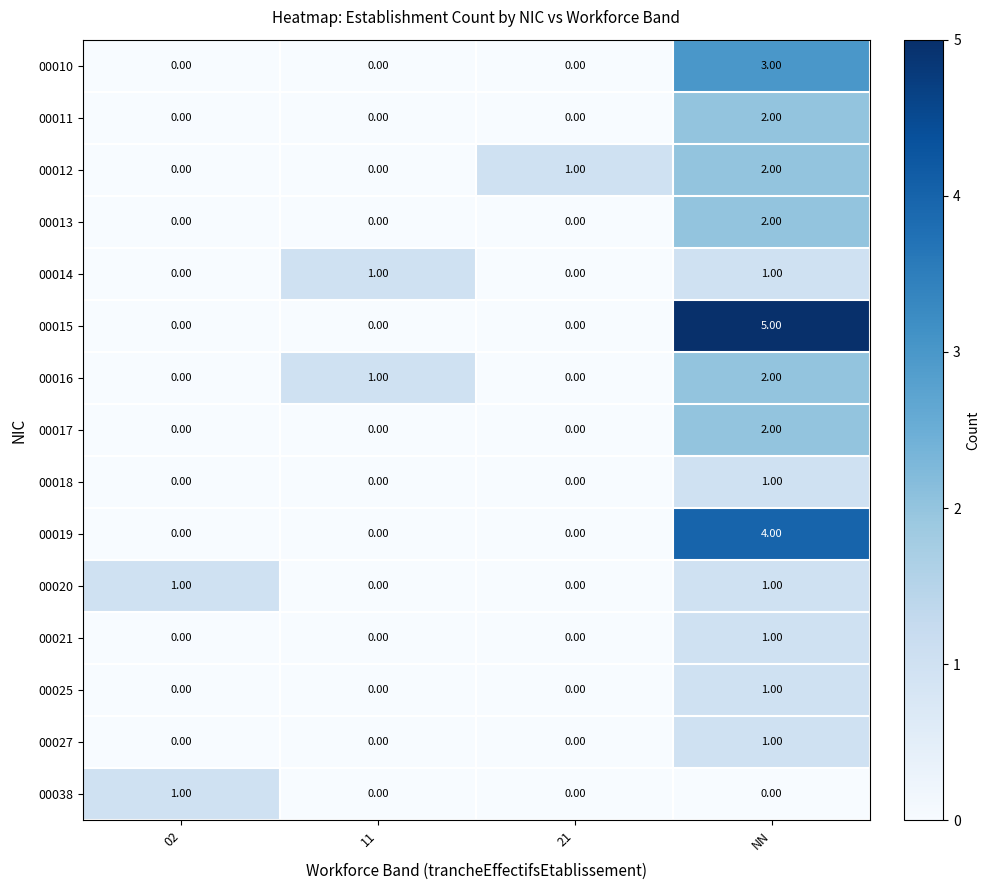

What is the sum of all 00015 values?

5